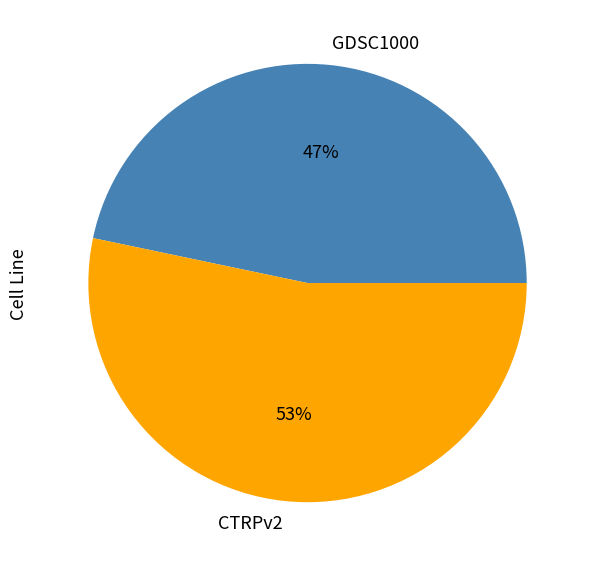

Rank the categories by value from lowest to highest.

GDSC1000, CTRPv2